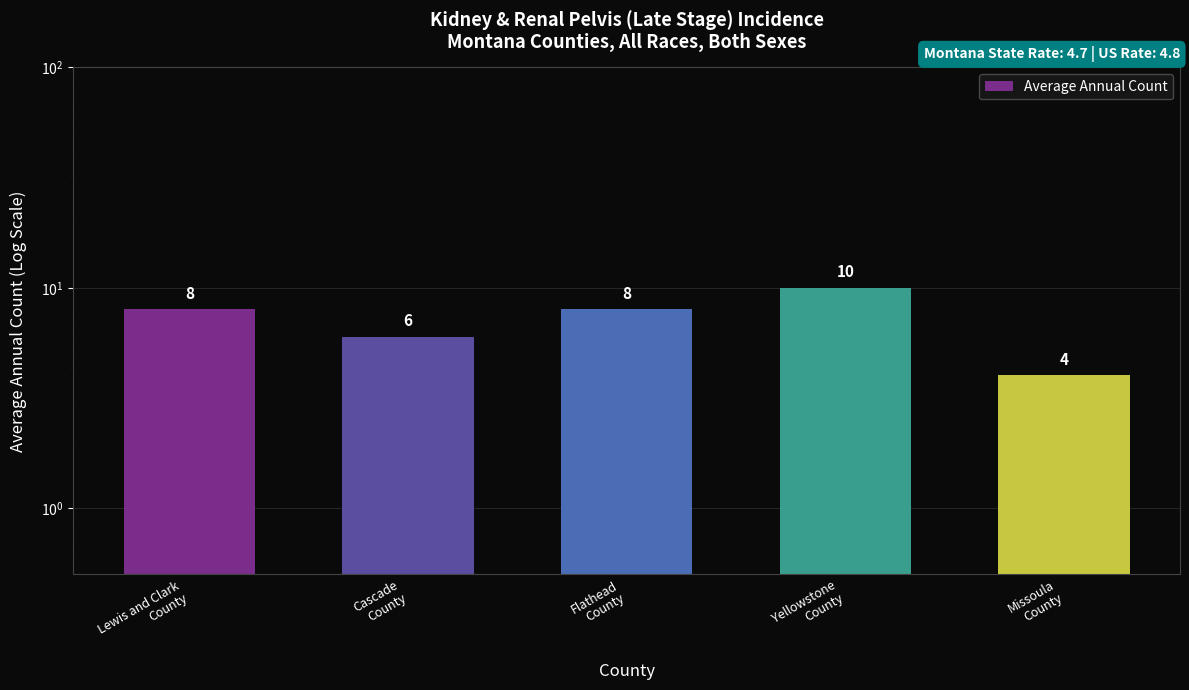

List the labels in order of value, largest first.

Yellowstone
County, Lewis and Clark
County, Flathead
County, Cascade
County, Missoula
County